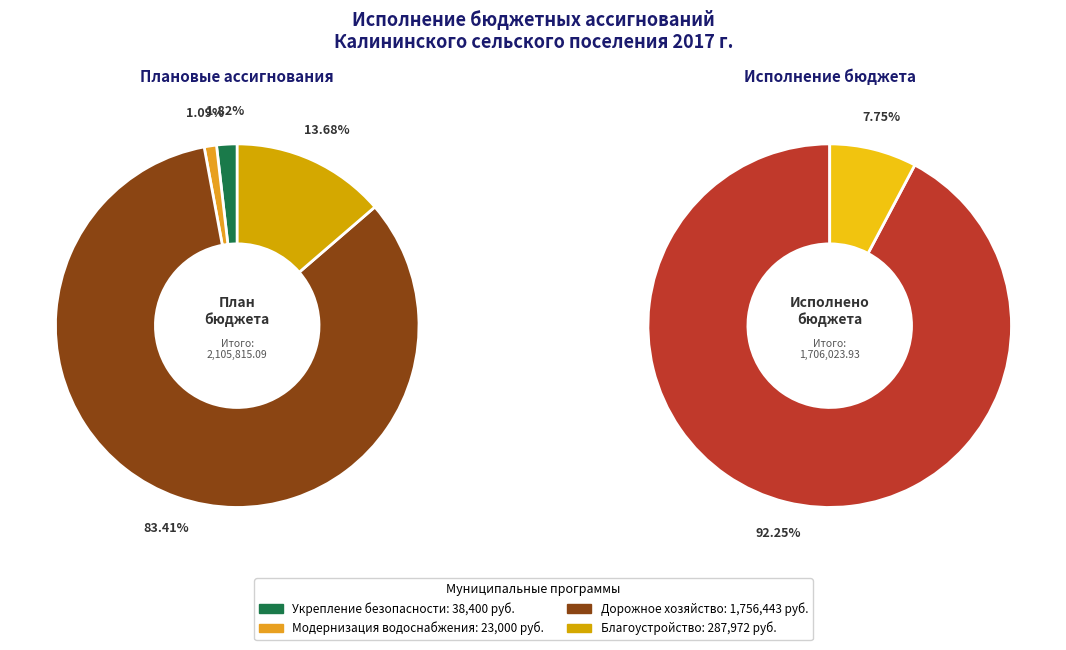

Combined, do Укрепление and Дорожное хозяйство account for over 50%?

Yes